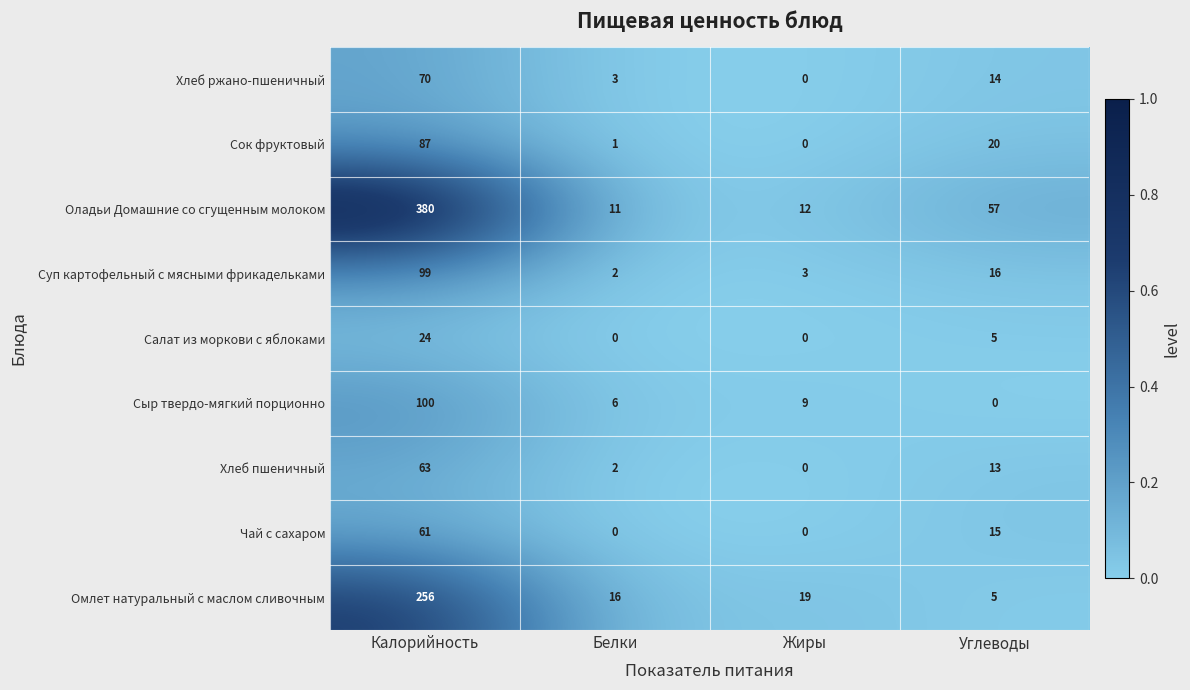

What is the difference between the maximum and second lowest values in the Сыр твердо-мягкий порционно series?

94